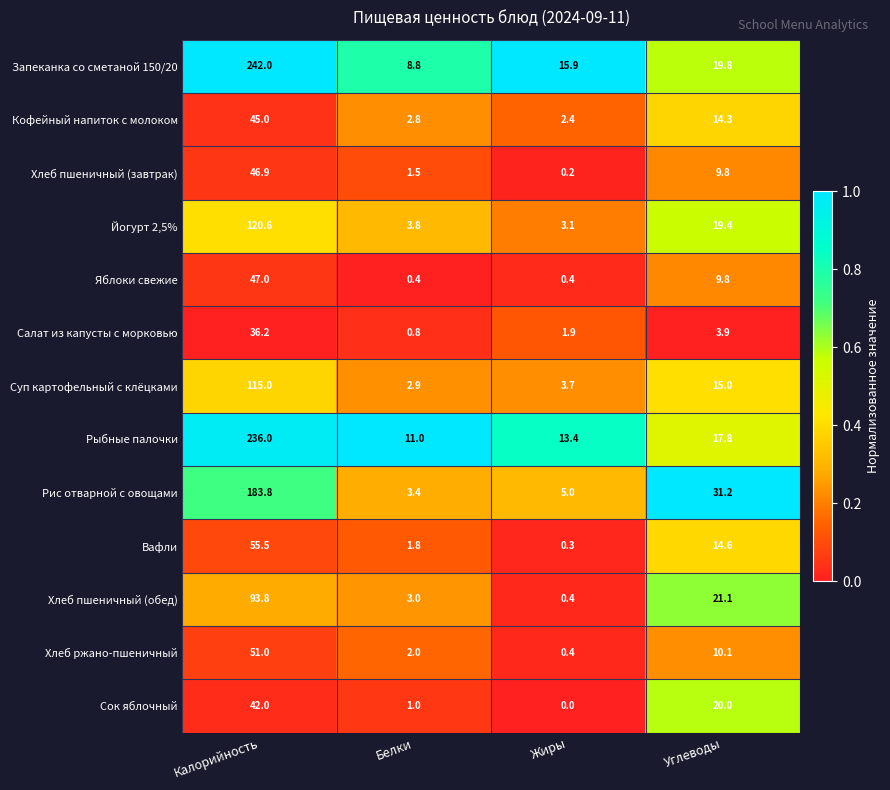

True or false: Вафли has a value of 0.3 at Жиры.

True